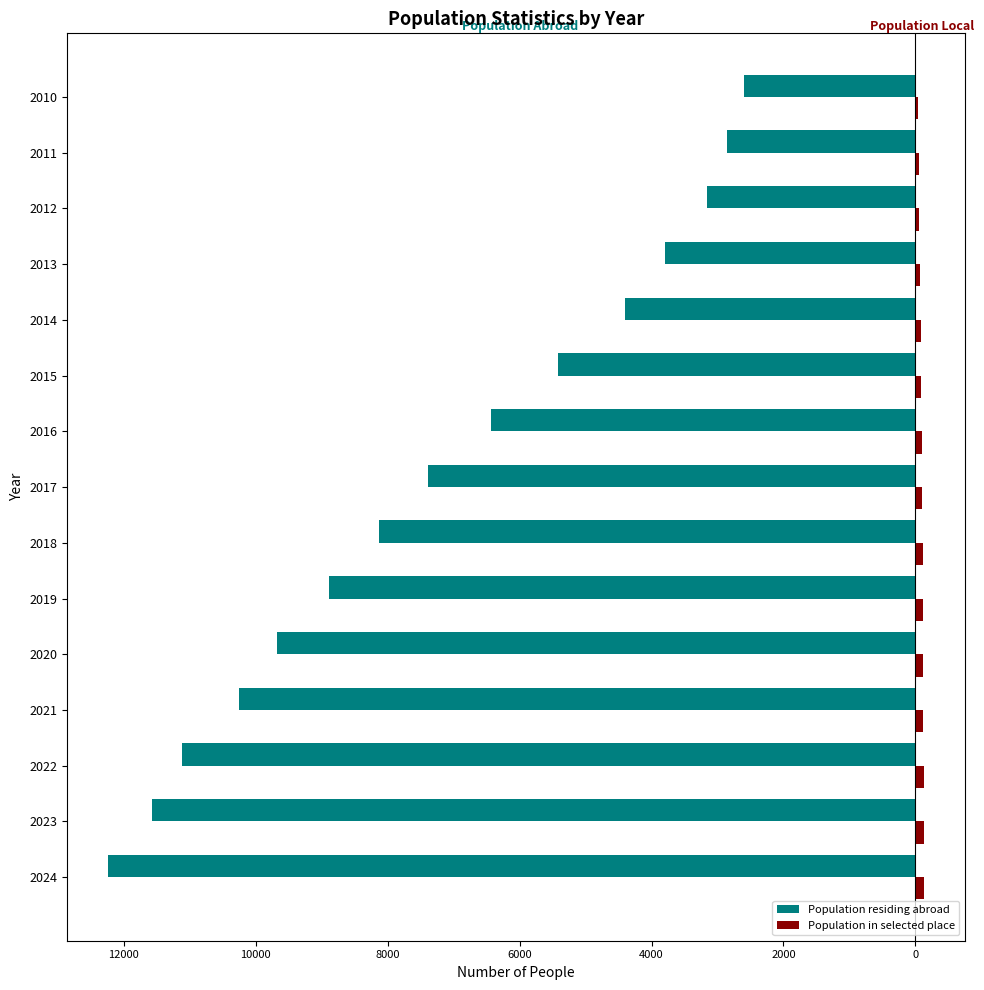

How many bars are there in each group?

2